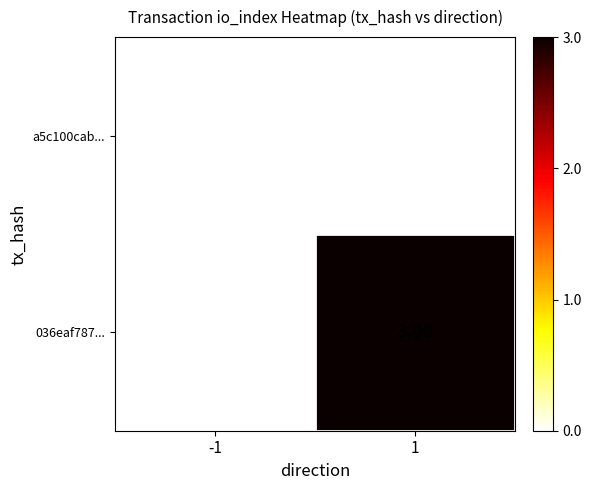

What is the difference between the highest and lowest values at 1?

3